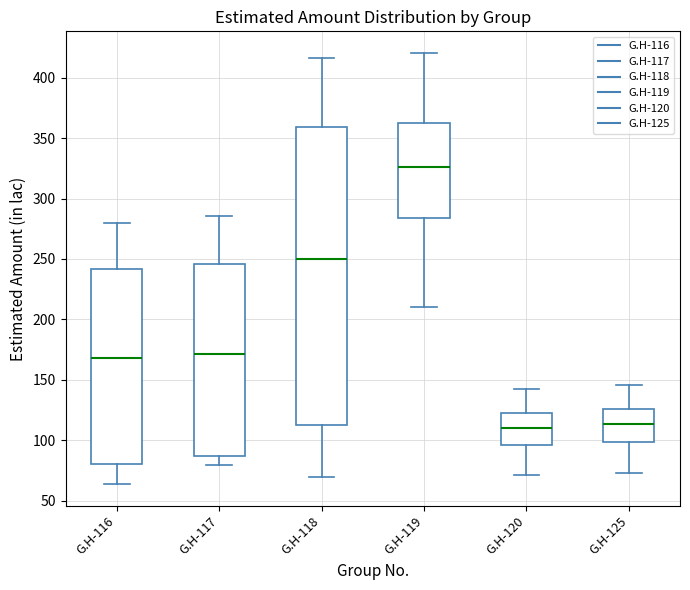

Reading left to right, transcribe this box plot: for each box, give where its median line is, the range the box spans, and where its two whiskers end, as read against the y-axis. The values are not printed on the chart, so give them approximately, as read against the axis.

G.H-116: median 170, box 80 to 240, whiskers 65 to 280
G.H-117: median 170, box 85 to 245, whiskers 80 to 285
G.H-118: median 250, box 115 to 360, whiskers 70 to 415
G.H-119: median 325, box 285 to 365, whiskers 210 to 420
G.H-120: median 110, box 95 to 125, whiskers 70 to 140
G.H-125: median 115, box 100 to 125, whiskers 75 to 145